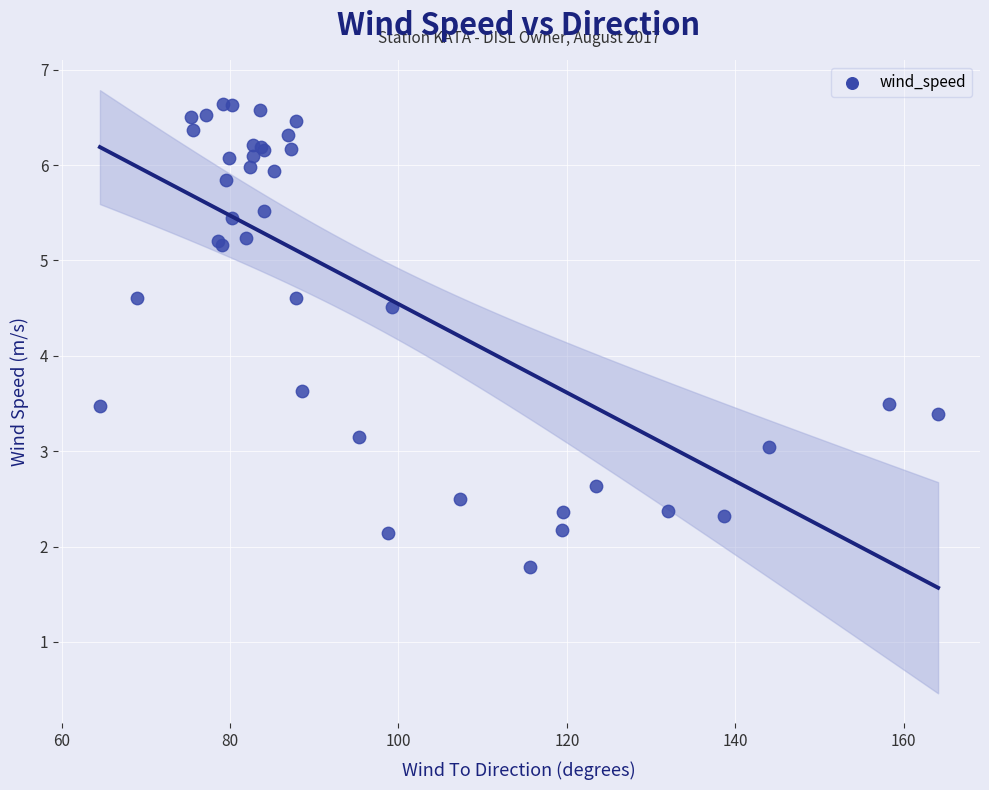

What Y value in the scatter plot is closest to 4?

3.6